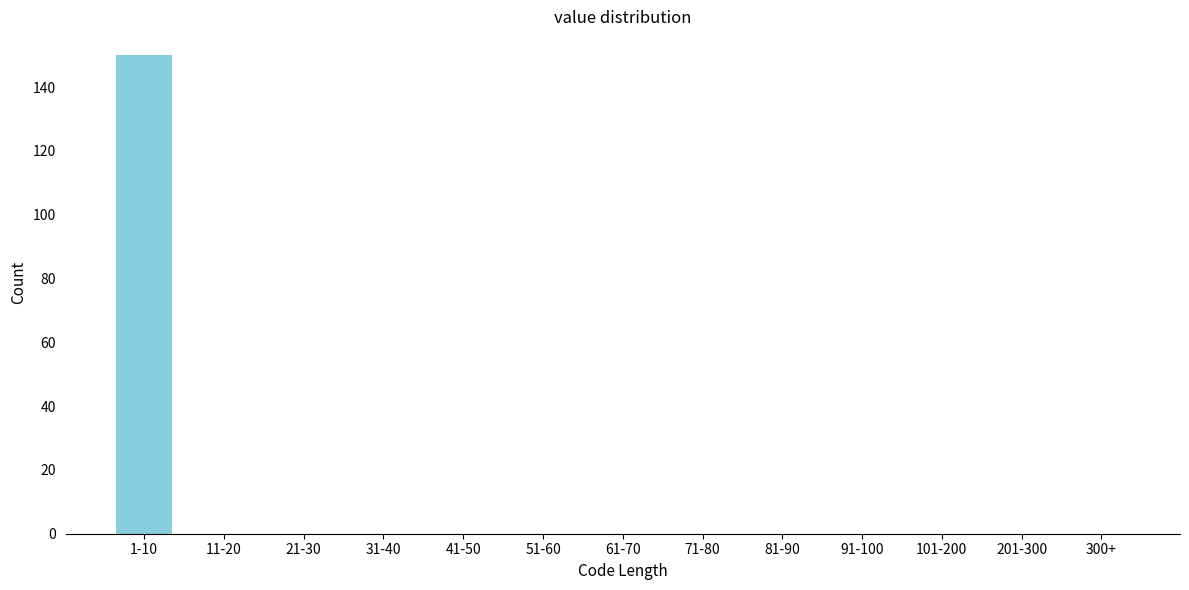

Reading left to right, list all the values displayed in this chart.

1-10=150	11-20=0	21-30=0	31-40=0	41-50=0	51-60=0	61-70=0	71-80=0	81-90=0	91-100=0	101-200=0	201-300=0	300+=0